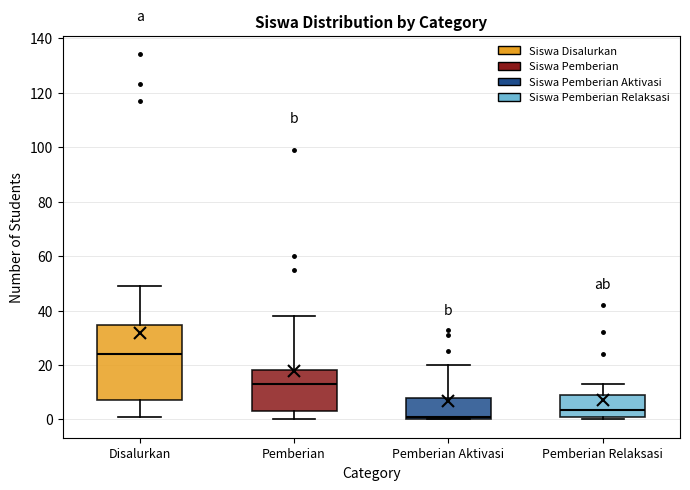

Comparing the boxes themselves (not the whiskers), which one is the tallest?

Disalurkan